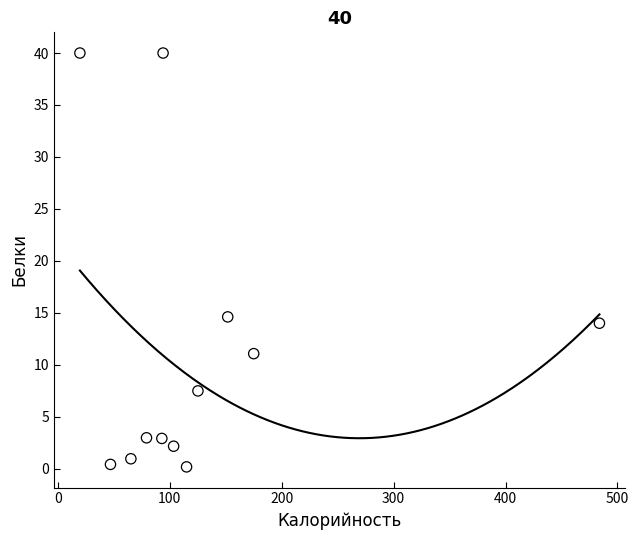

What is the range of Y values (max minus min)?

39.8